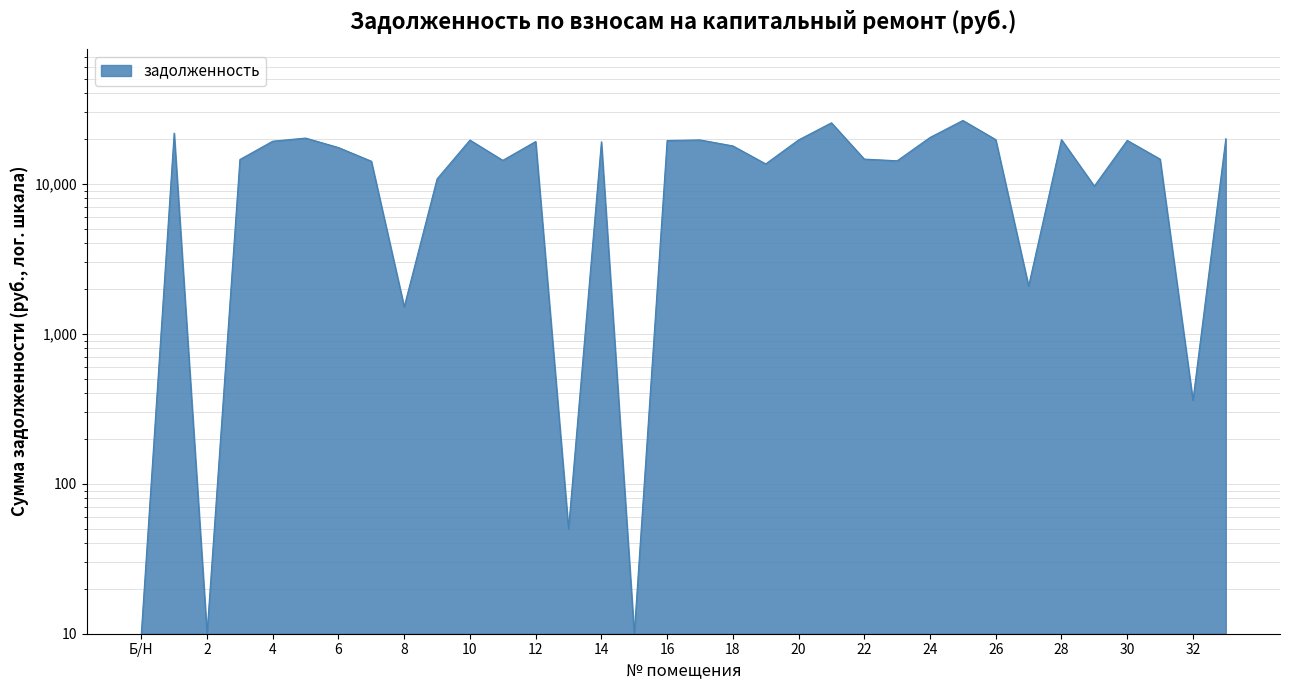

True or false: the data shows 2185.1 at 8.

False